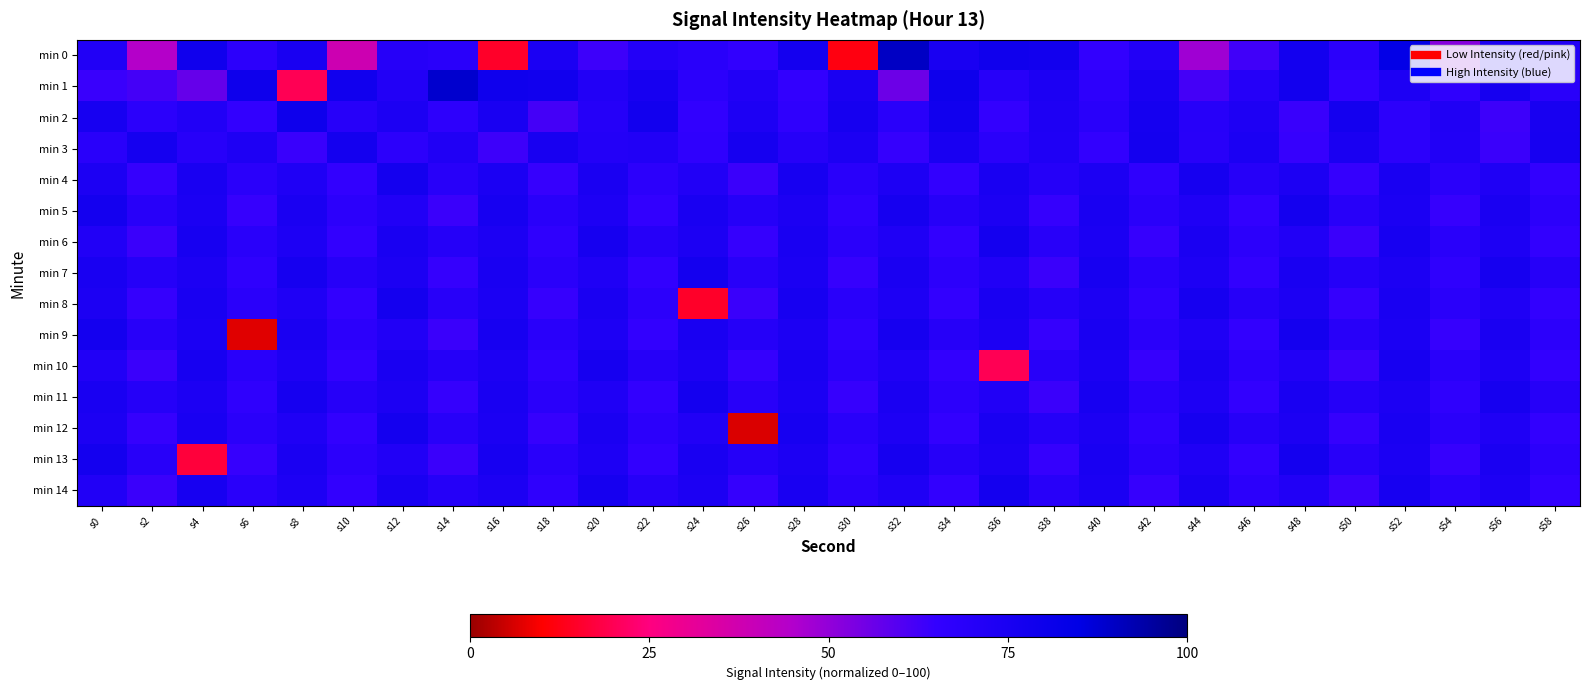

How many series are shown in this chart?

15